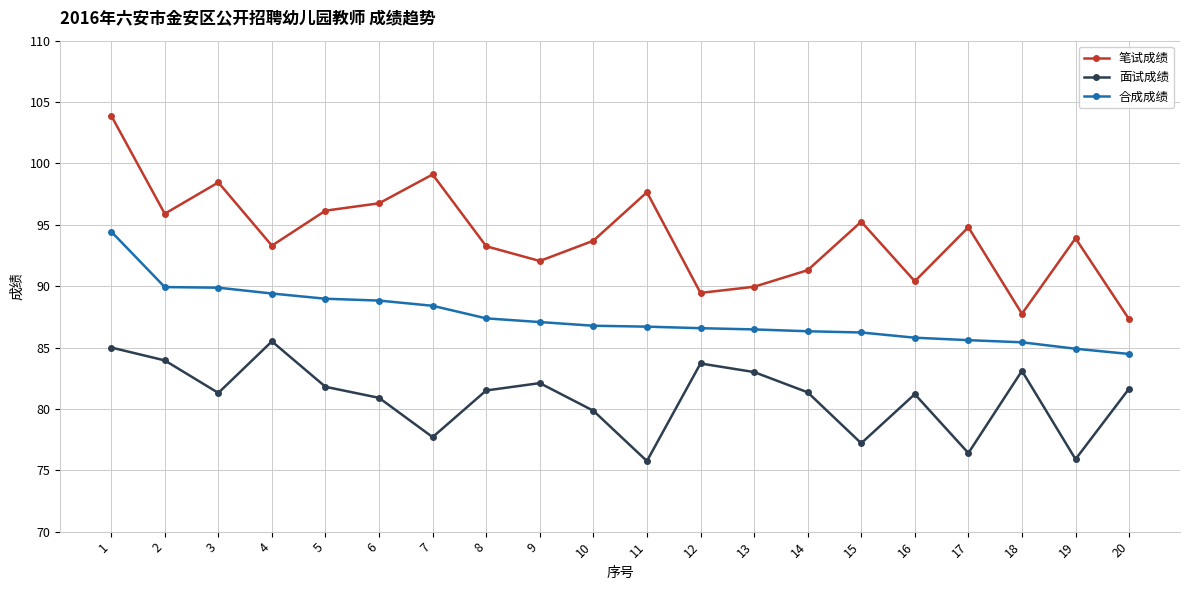

What is the difference between the maximum and second lowest values in the 面试成绩 series?

9.6